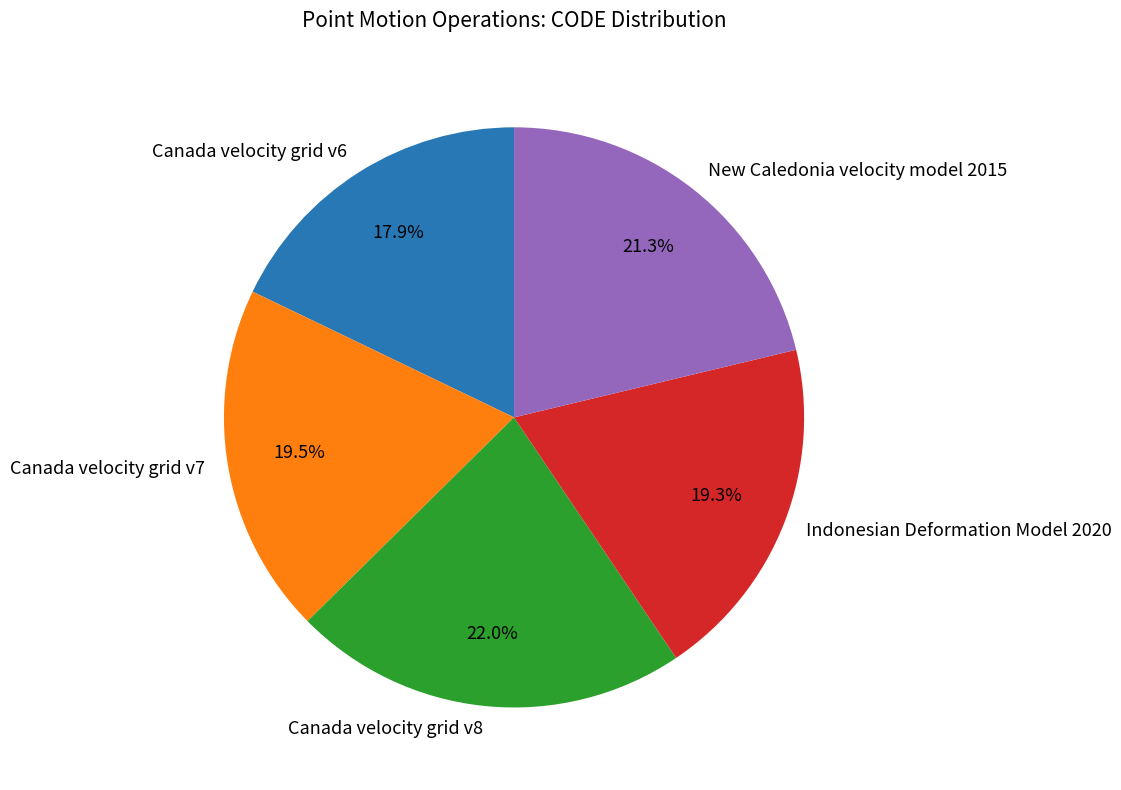

What percentage is the Indonesian Deformation Model 2020 slice, to the nearest percent?

19%